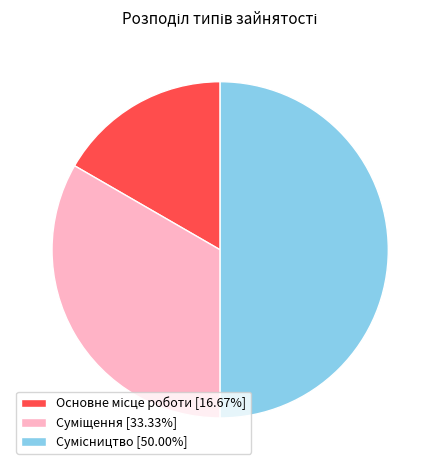

Which slice is the smallest?

Основне місце роботи